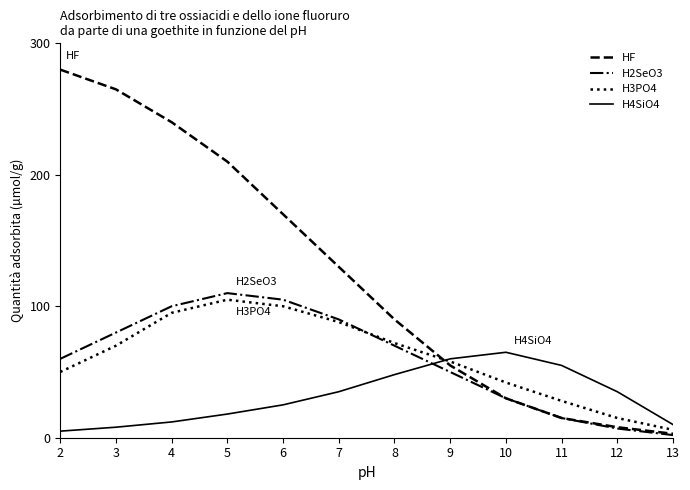

Is it true that H4SiO4 equals 60 at 9?

True